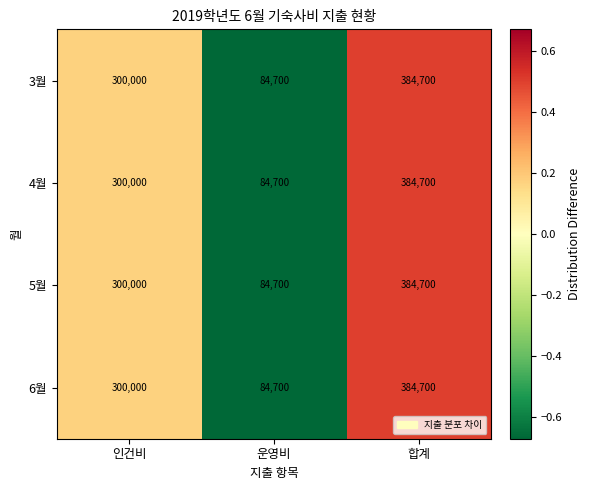

Reading left to right, extract all data points from this chart.

3월: 300000	84700	384700
4월: 300000	84700	384700
5월: 300000	84700	384700
6월: 300000	84700	384700